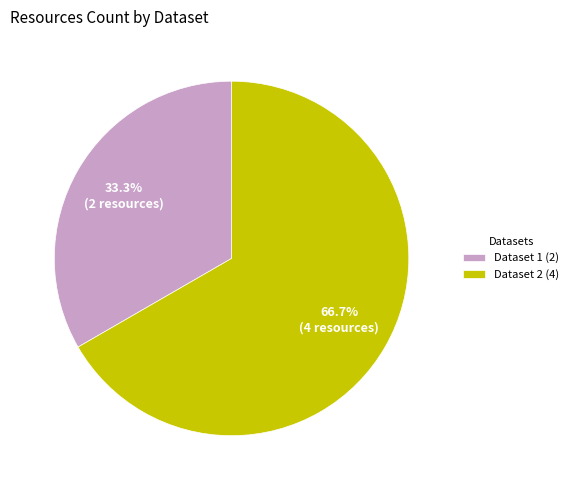

Which category has the smallest portion of the pie?

Dataset 1 (2)